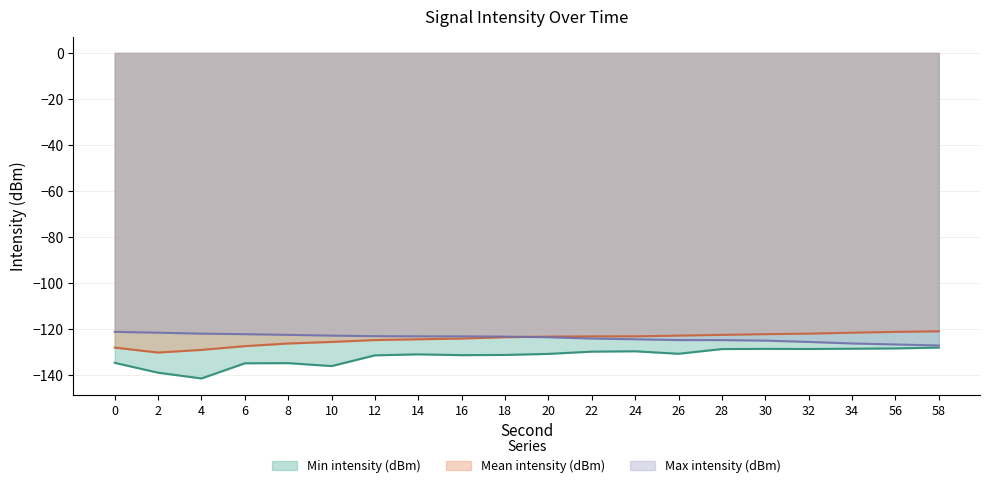

What is the difference between the maximum and second lowest values in the Max intensity (dBm) series?

5.5